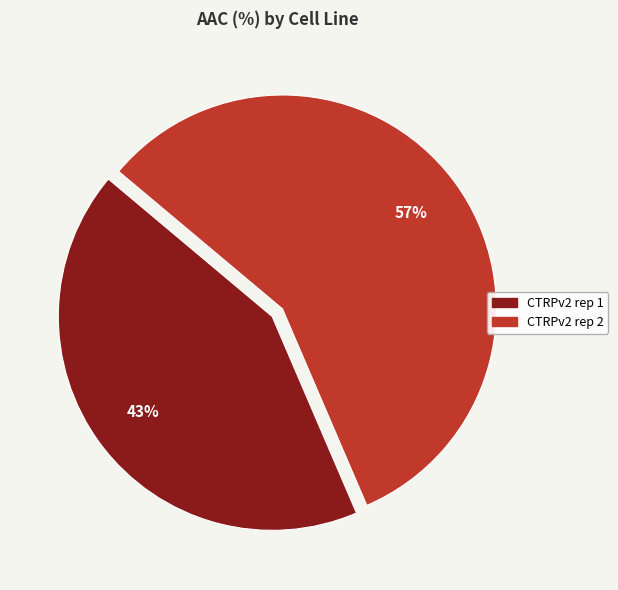

How many slices are in this pie chart?

2